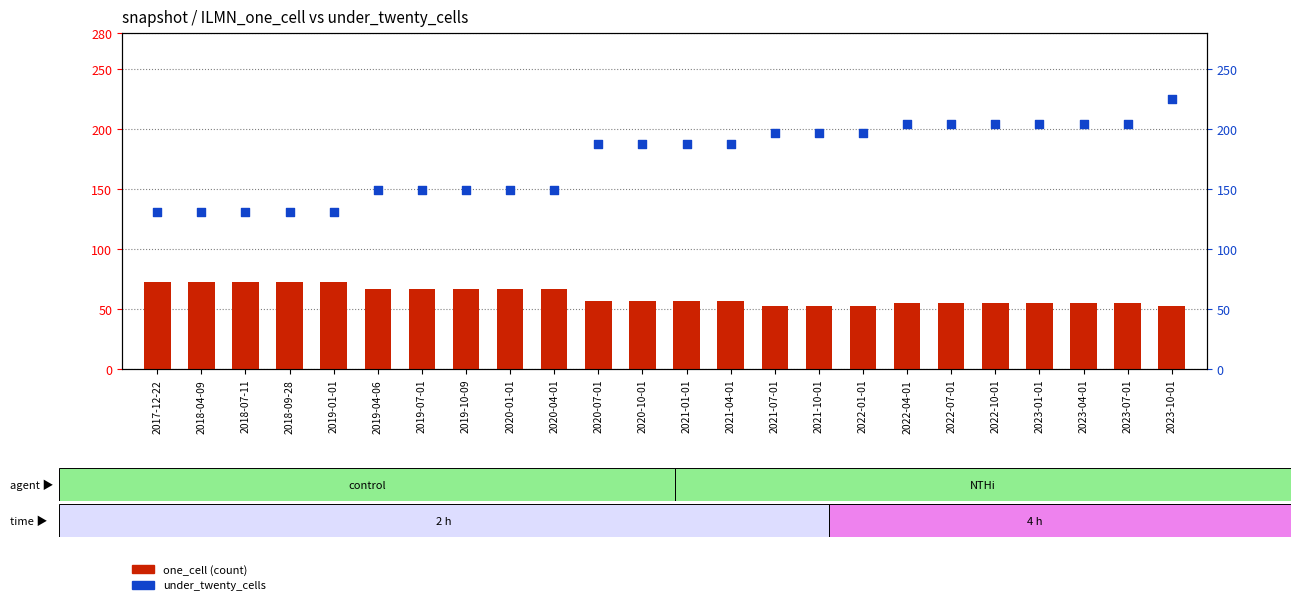

Is the value of one_cell (count) at 2021-04-01 greater than the value of under_twenty_cells at 2021-01-01?

No